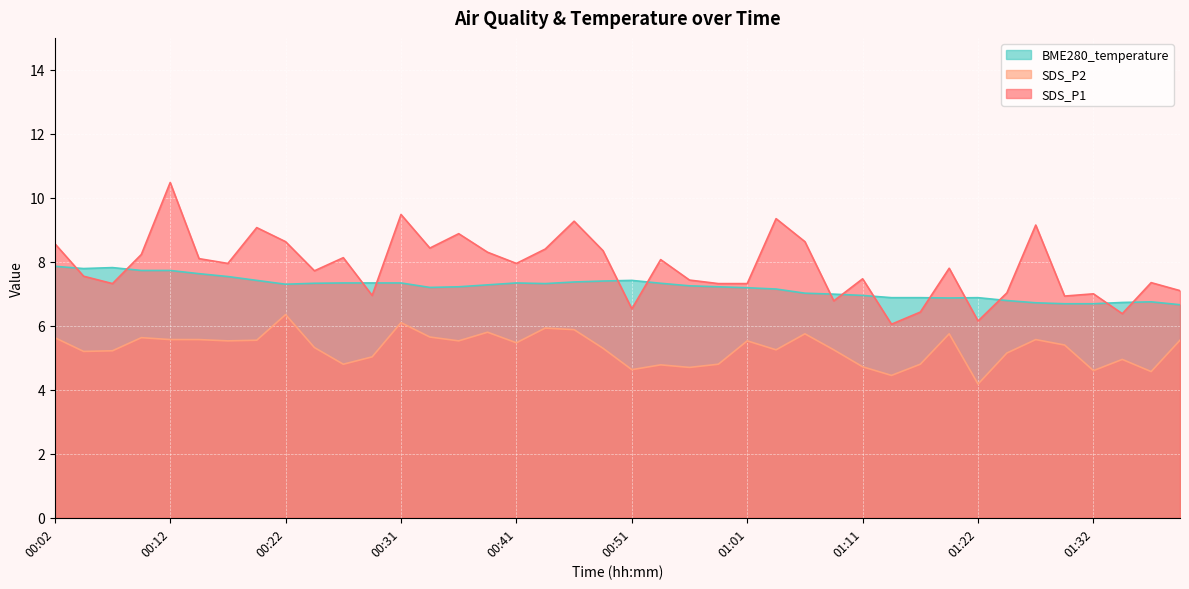

What is the total value across all series at 00:04?

20.5